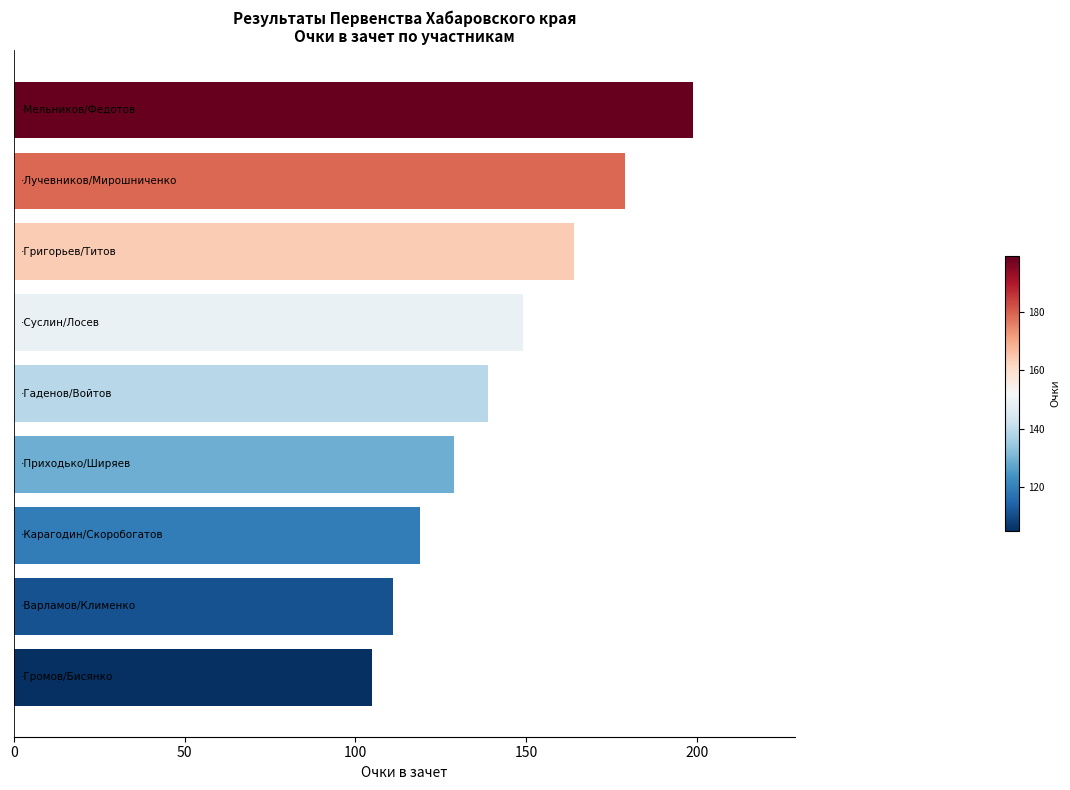

Reading bottom to top, what are all the values shown in this chart?

105	111	119	129	139	149	164	179	199